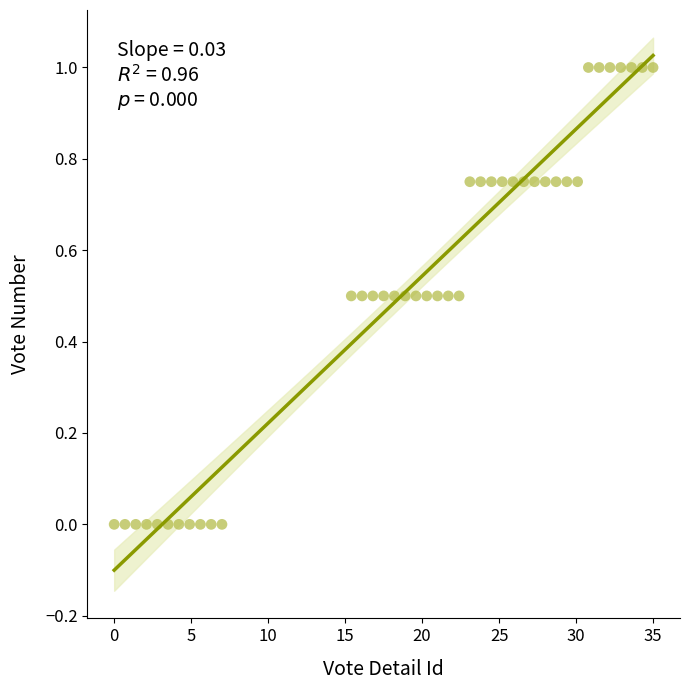

What is the range of Y values (max minus min)?

1.0